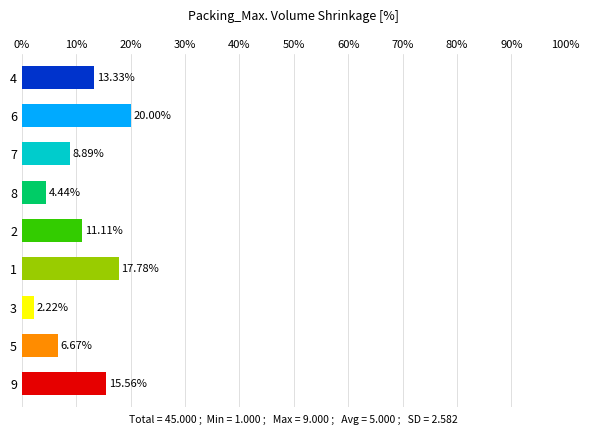

List the labels in order of value, smallest first.

3, 8, 5, 7, 2, 4, 9, 1, 6